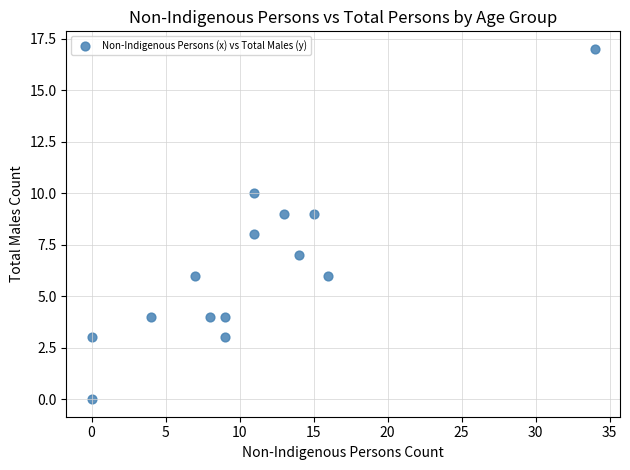

What is the range of X values (max minus min)?

34